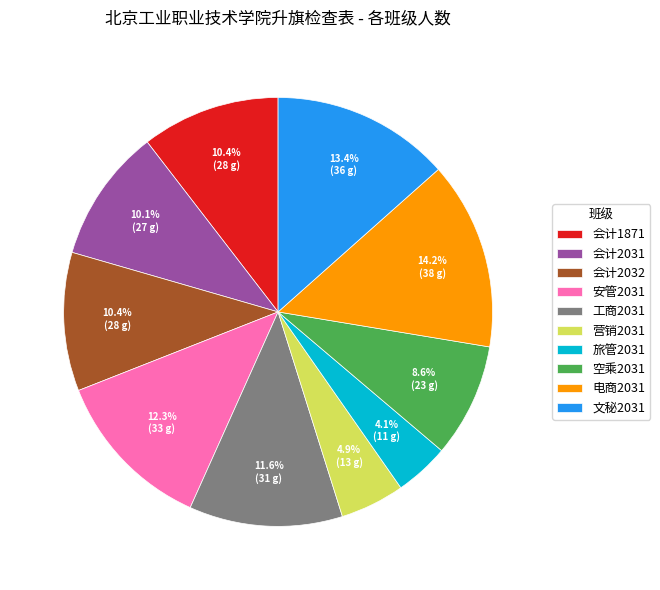

What percentage is the 安管2031 slice, to the nearest percent?

12%